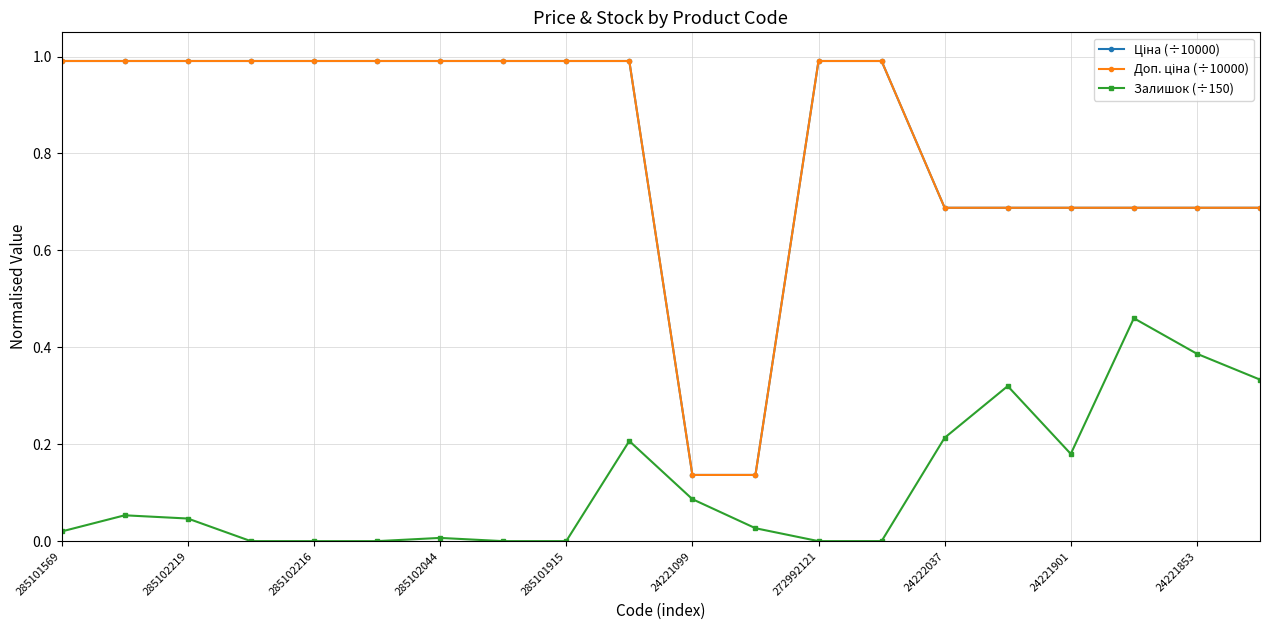

Does the chart have visible grid lines?

Yes